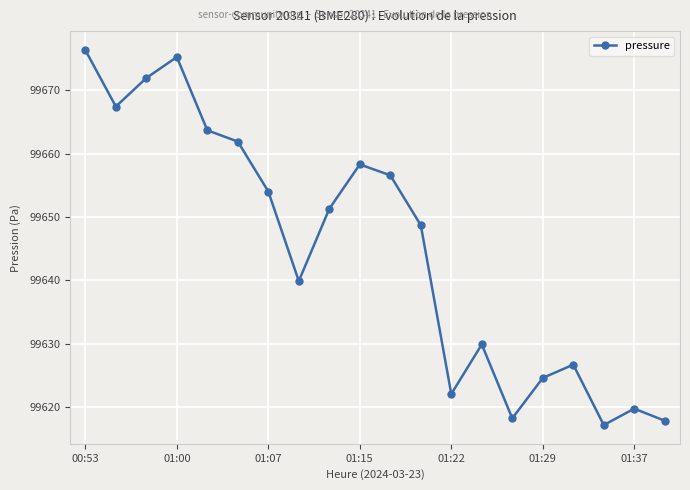

Reading right to left, extract all data points from this chart.

99617.8	99619.8	99617.2	99626.7	99624.6	99618.2	99629.9	99622.1	99648.7	99656.6	99658.3	99651.3	99639.9	99654.0	99661.9	99663.7	99675.2	99671.9	99667.4	99676.3